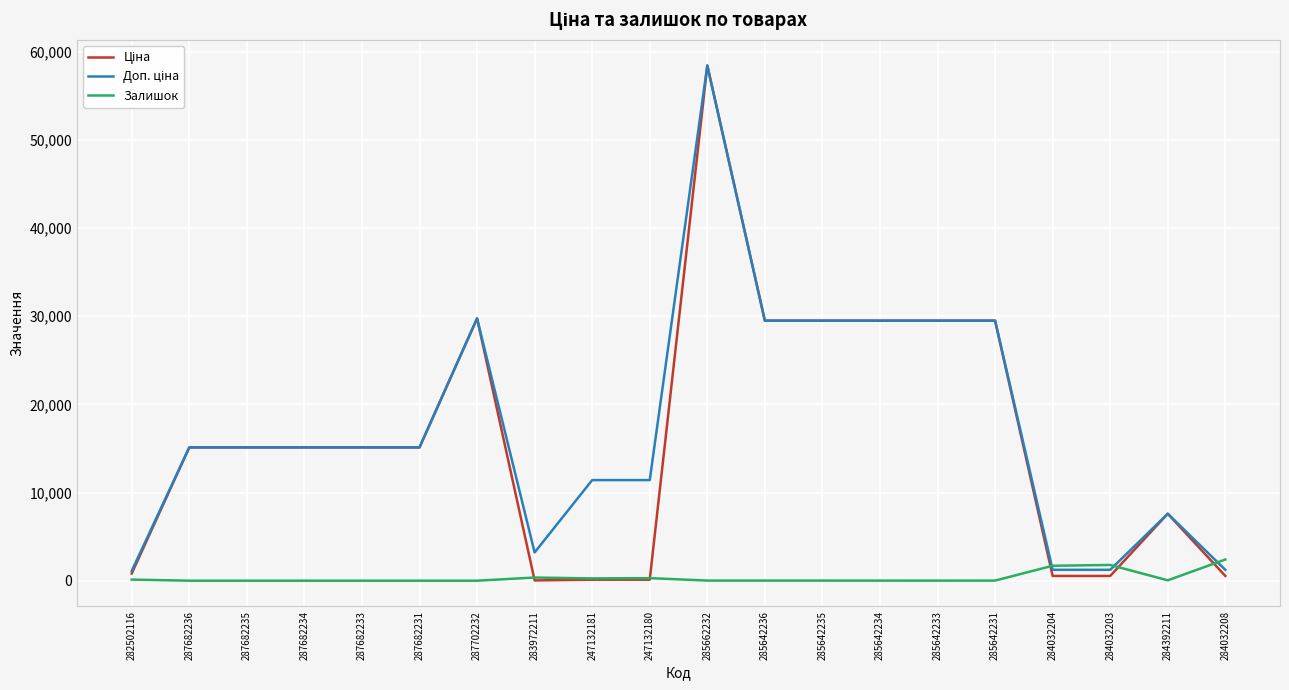

What is the maximum value shown in the chart?

58426.5